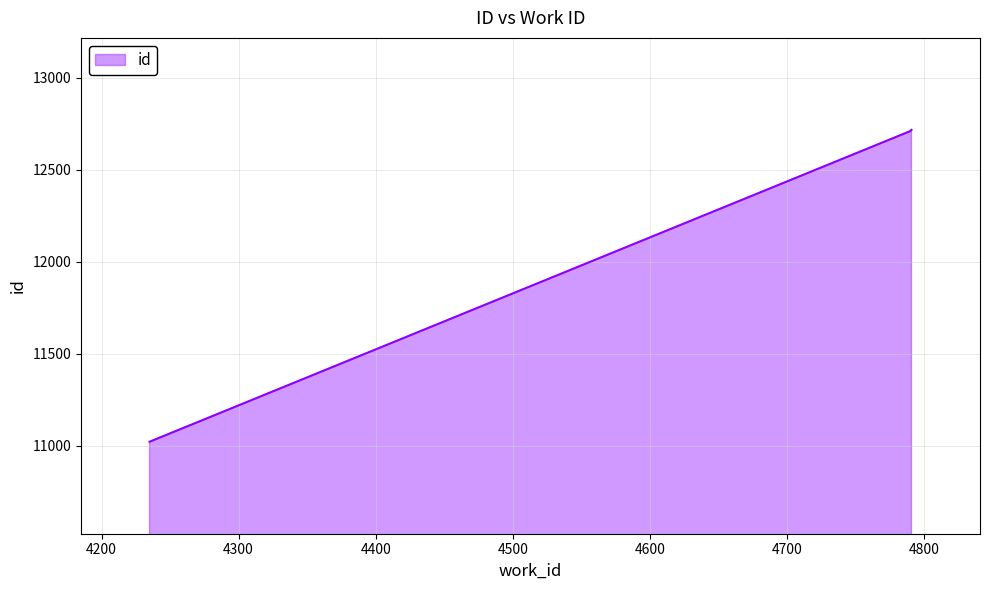

What is the difference between the maximum and minimum values?

1695